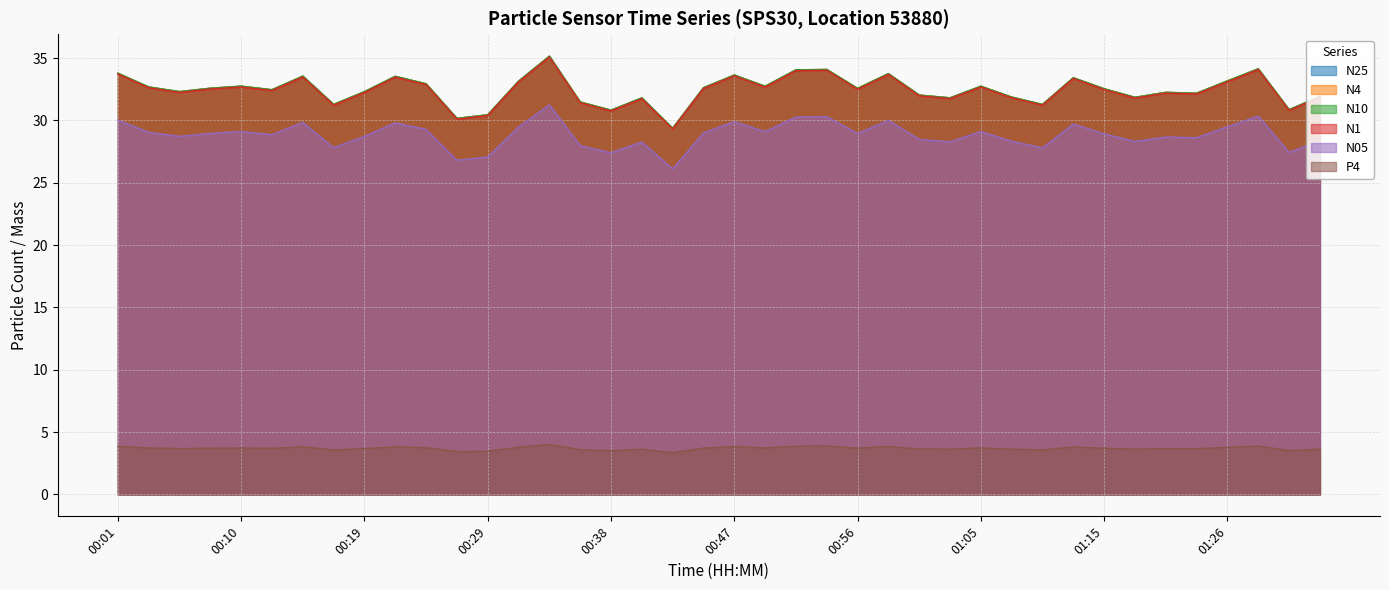

What is the difference between the maximum and second lowest values in the N25 series?

5.0